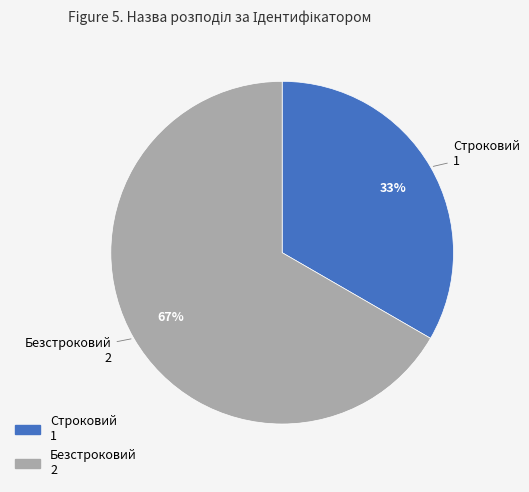

To the nearest percent, what is the average slice percentage?

50%